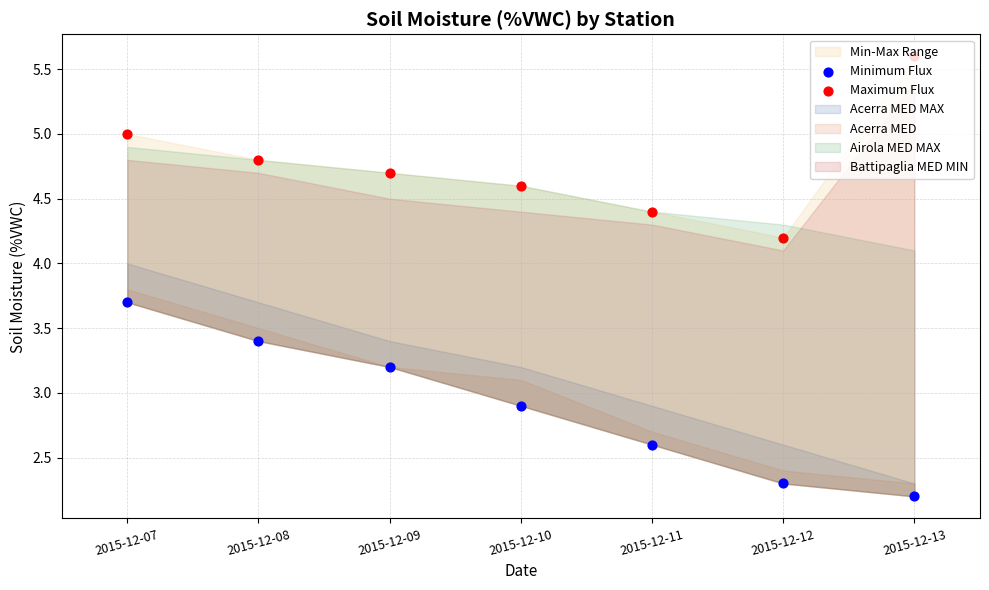

Which series has the largest total across all categories?

Maximum Flux